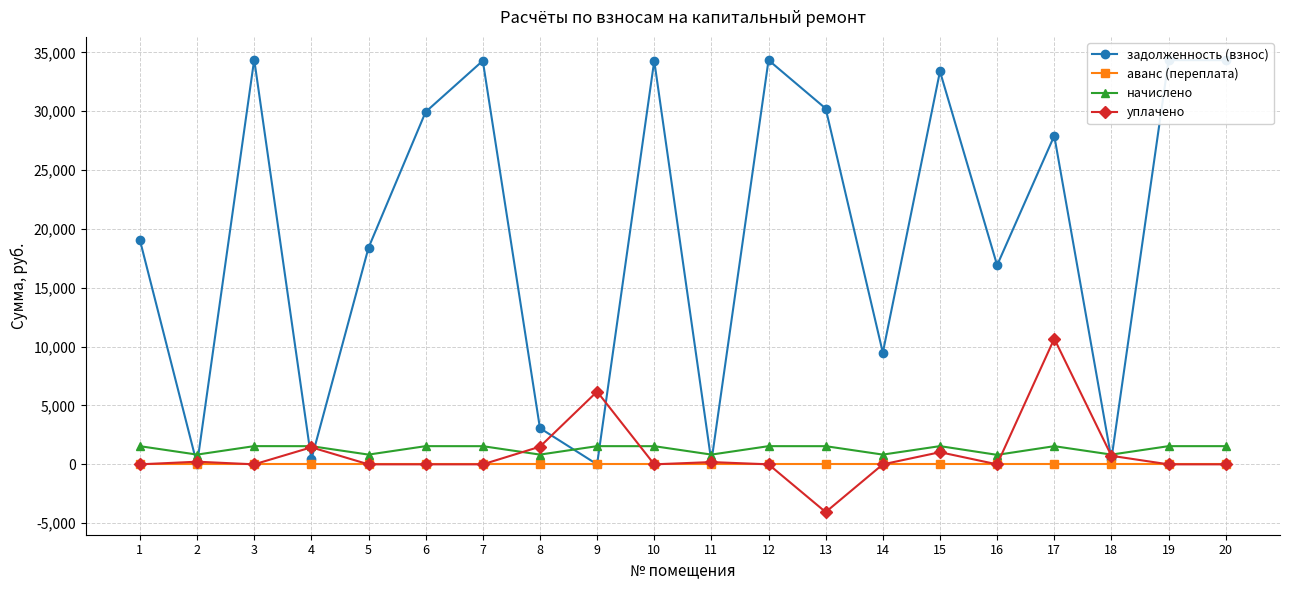

Is the value of задолженность (взнос) at 13 greater than the value of аванс (переплата) at 14?

Yes